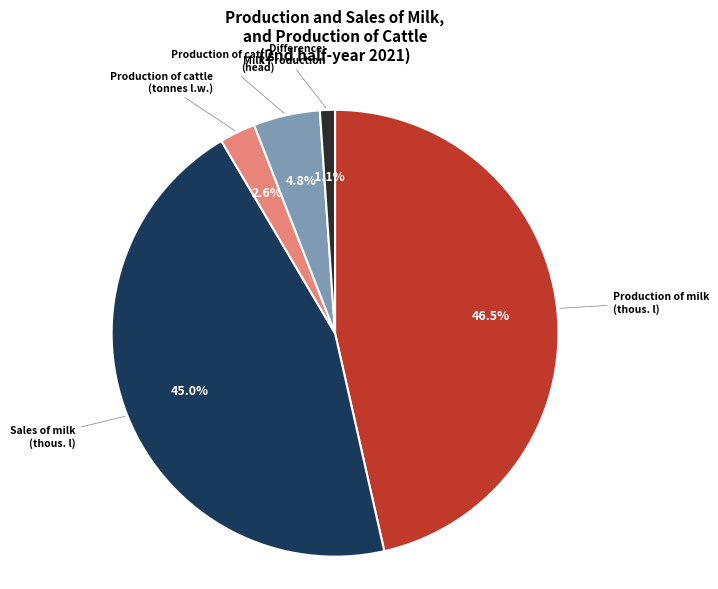

Does any single category account for the majority?

No